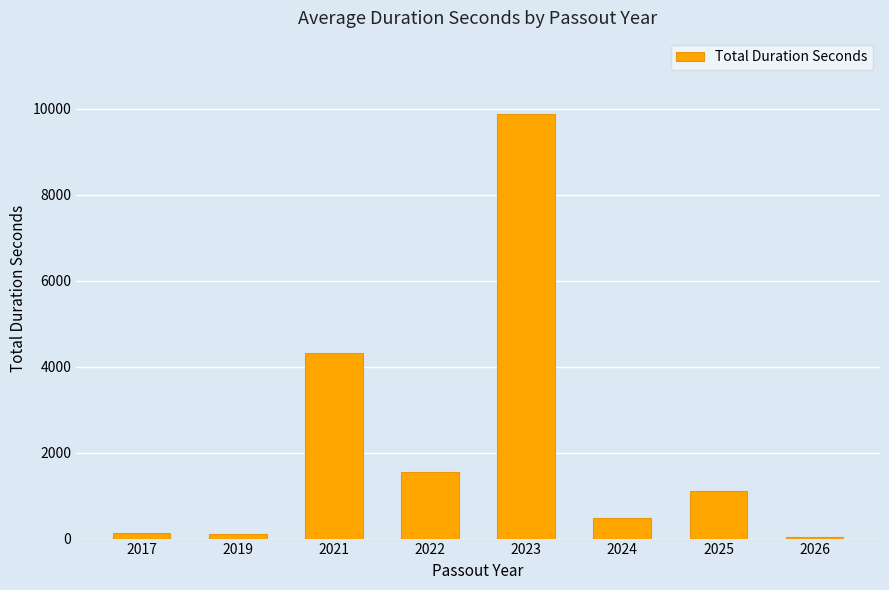

What is the greatest value displayed?

9876